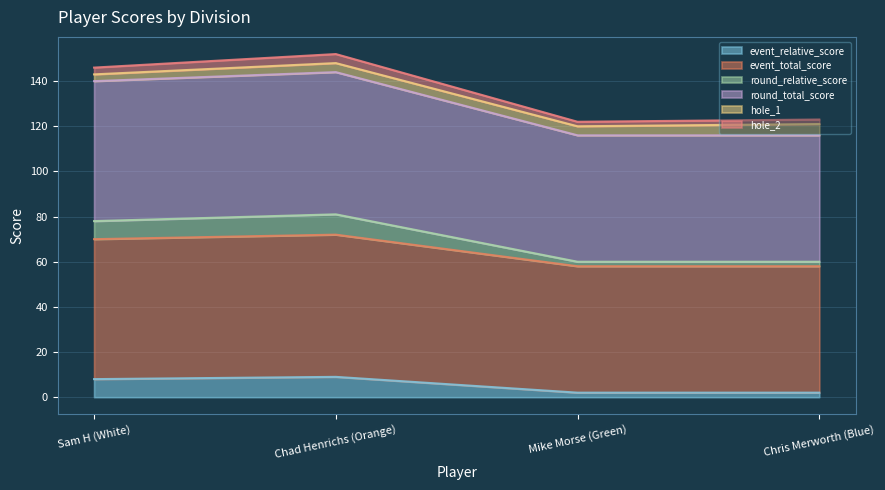

Does the chart display data point markers on the line(s)?

No